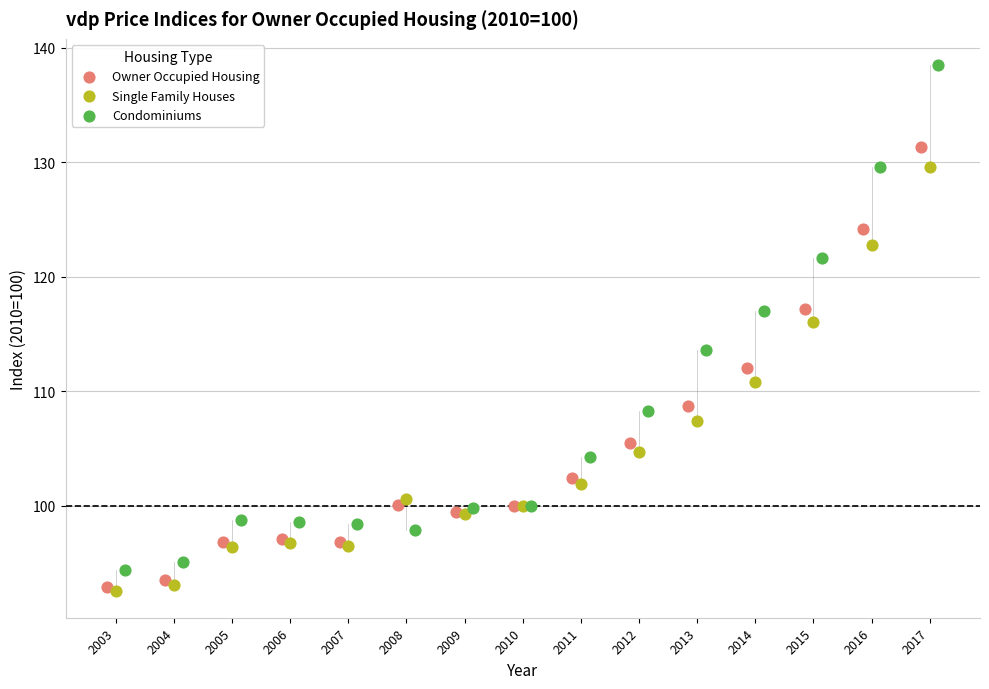

Which series contains the highest Y value?

Condominiums